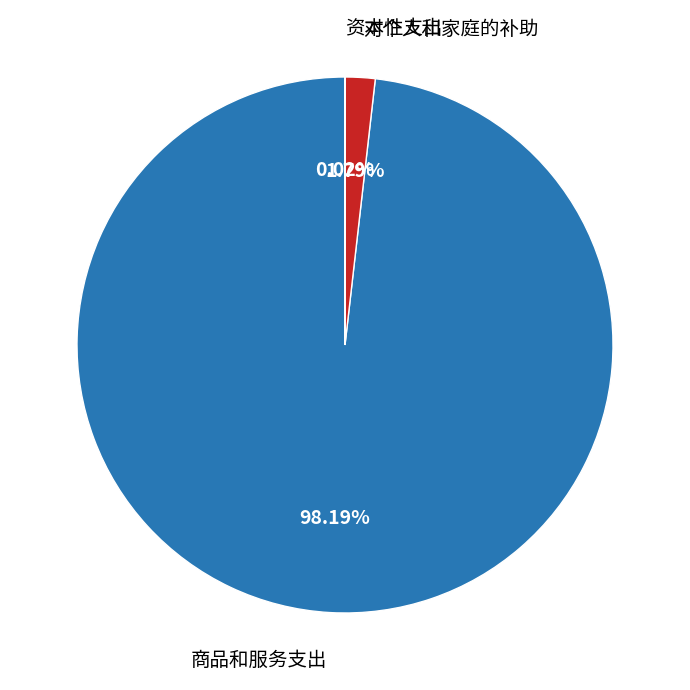

Does any single category account for the majority?

Yes